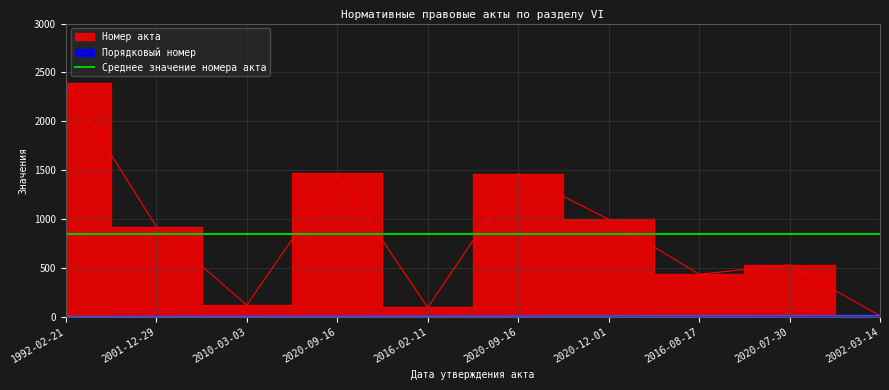

What is the smallest value displayed?

1